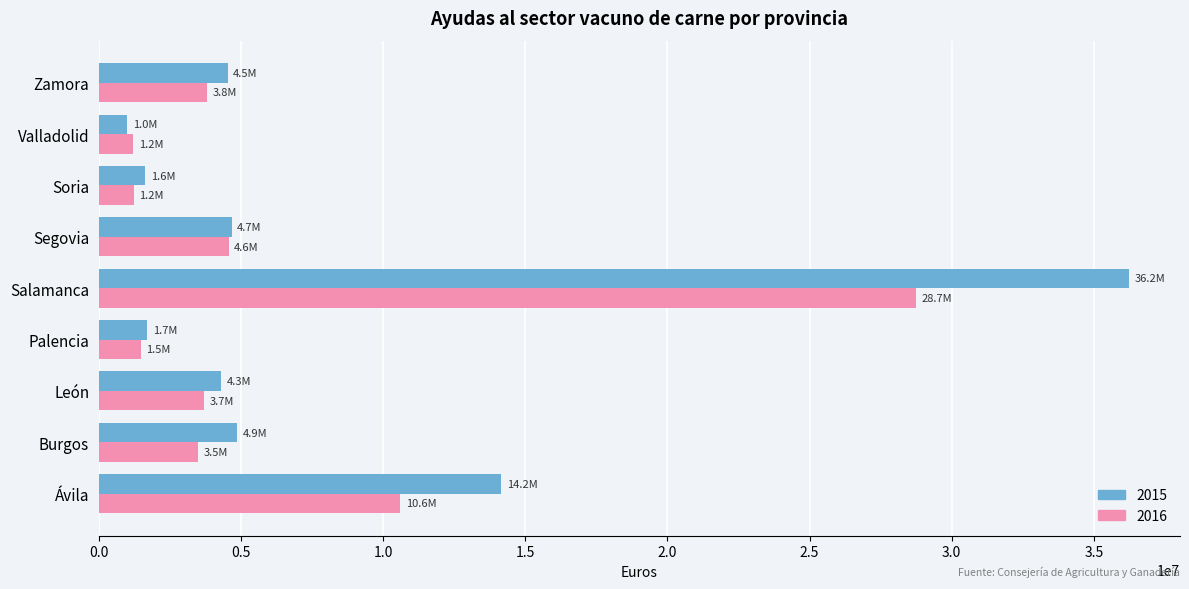

Between Ávila and Palencia, which series saw the biggest shift?

2015